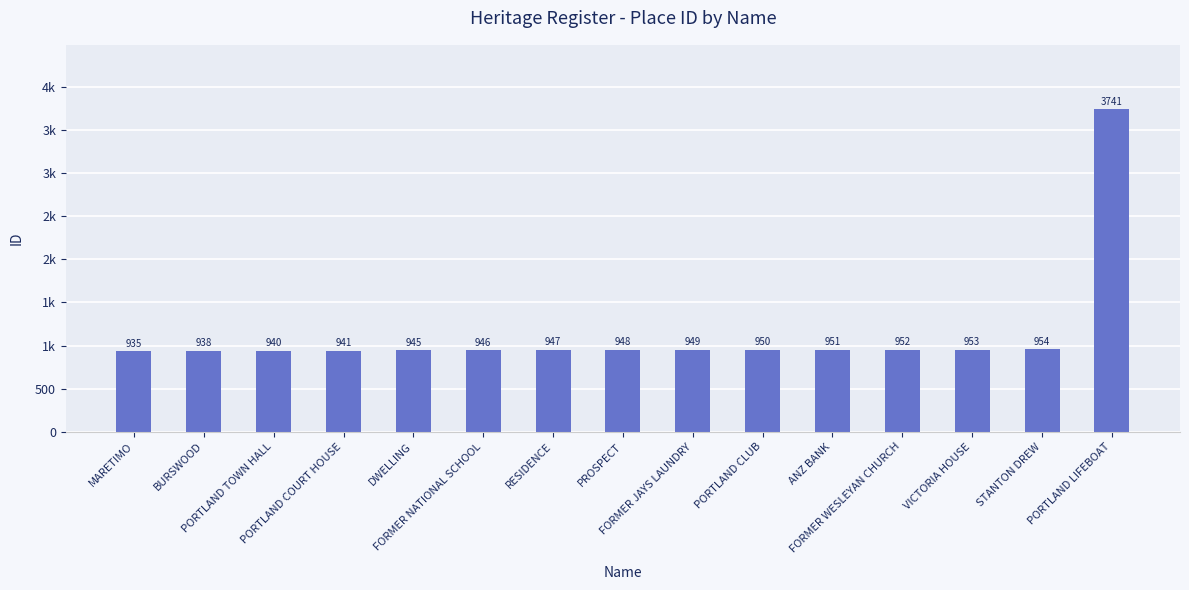

Reading right to left, list all the values displayed in this chart.

3741	954	953	952	951	950	949	948	947	946	945	941	940	938	935